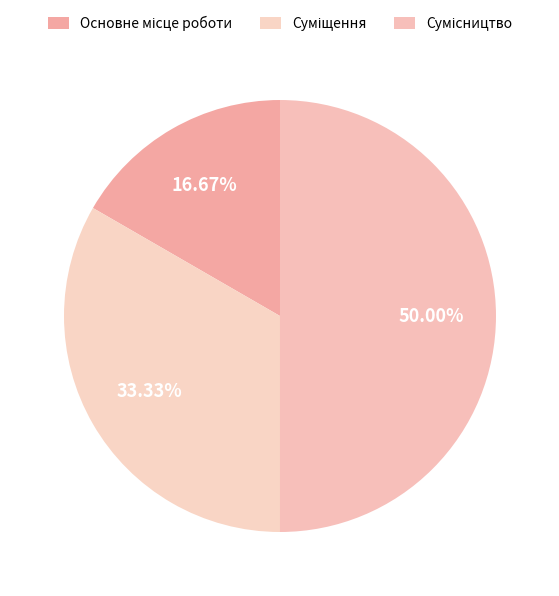

Is it true that Суміщення is 44% of the pie?

False